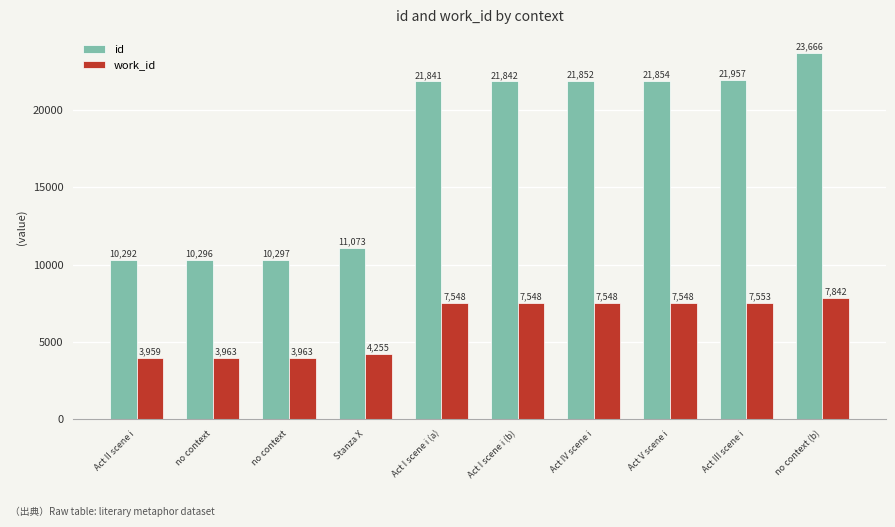

Reading right to left, transcribe all the data shown in this chart.

id: 23666	21957	21854	21852	21842	21841	11073	10297	10296	10292
work_id: 7842	7553	7548	7548	7548	7548	4255	3963	3963	3959